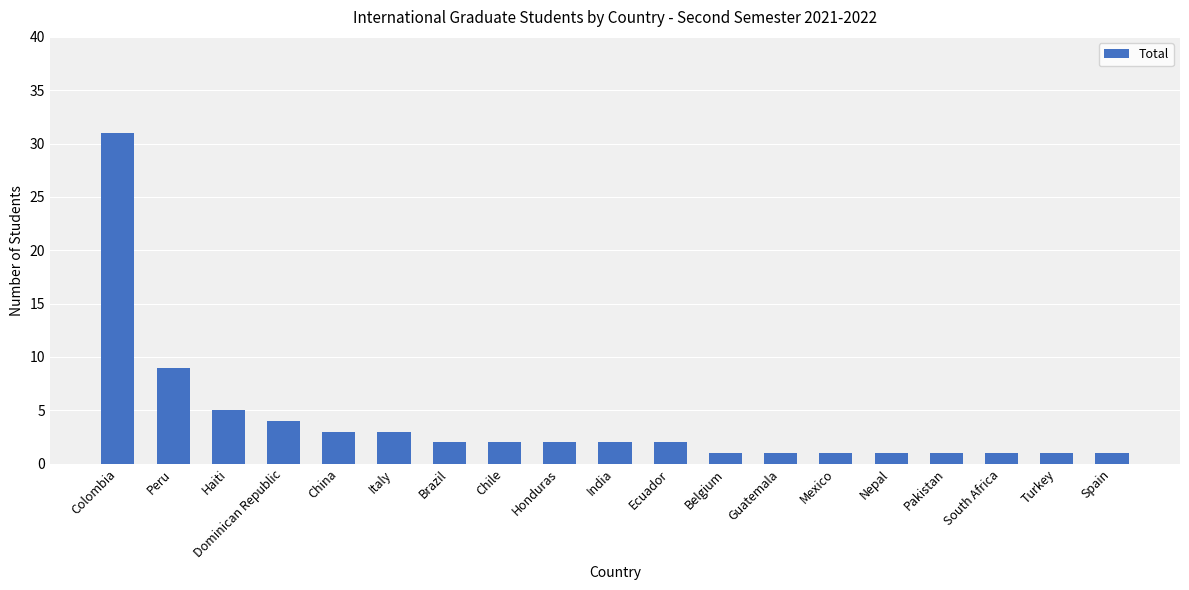

Reading left to right, list all the values displayed in this chart.

31	9	5	4	3	3	2	2	2	2	2	1	1	1	1	1	1	1	1